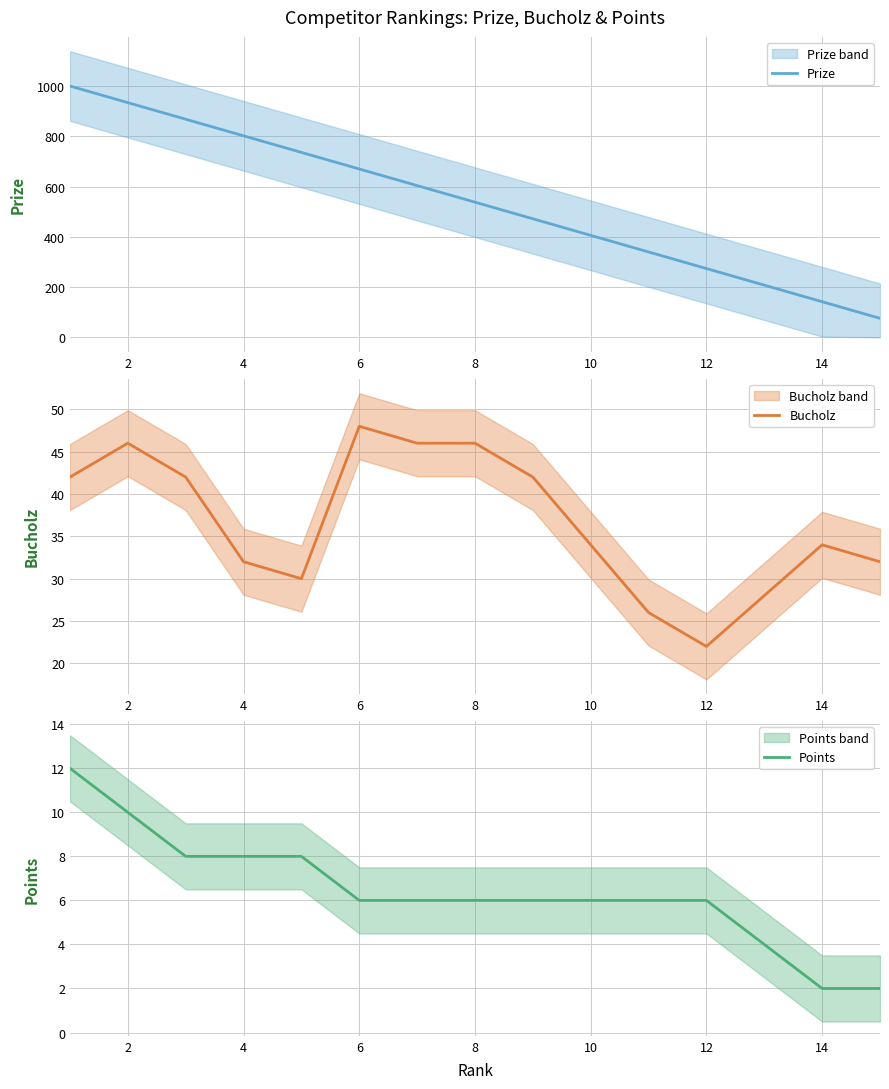

Which category has the lowest value in the Bucholz series?

12